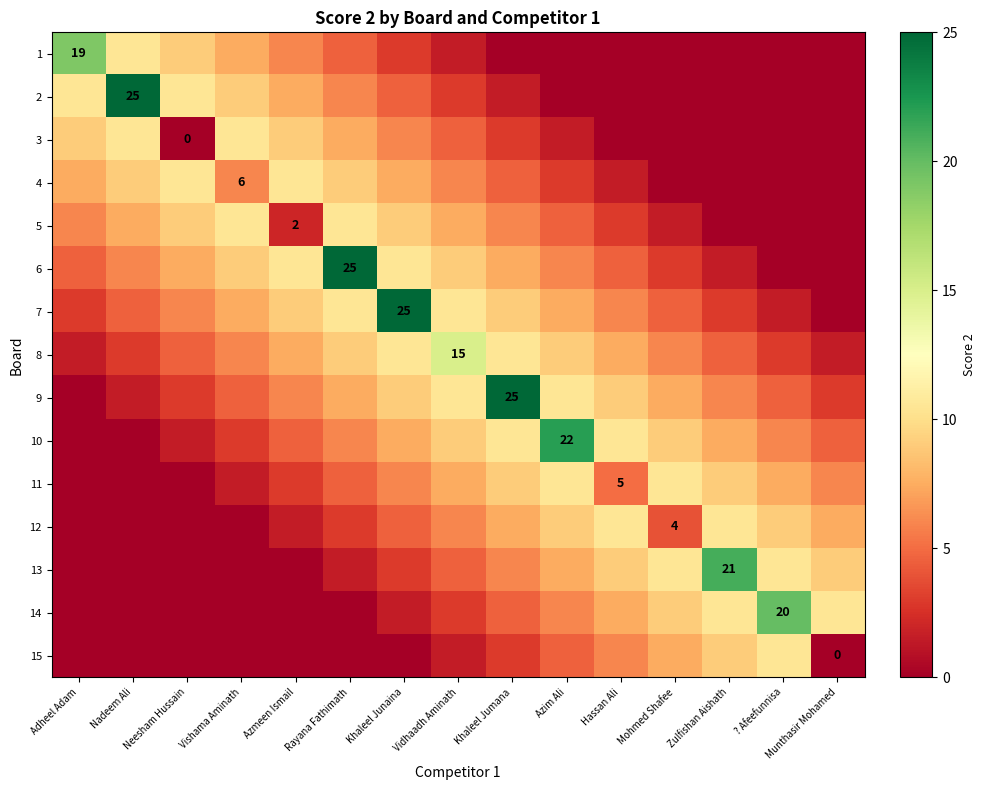

What is the difference between the highest and lowest values at Adheel Adam?

19.0